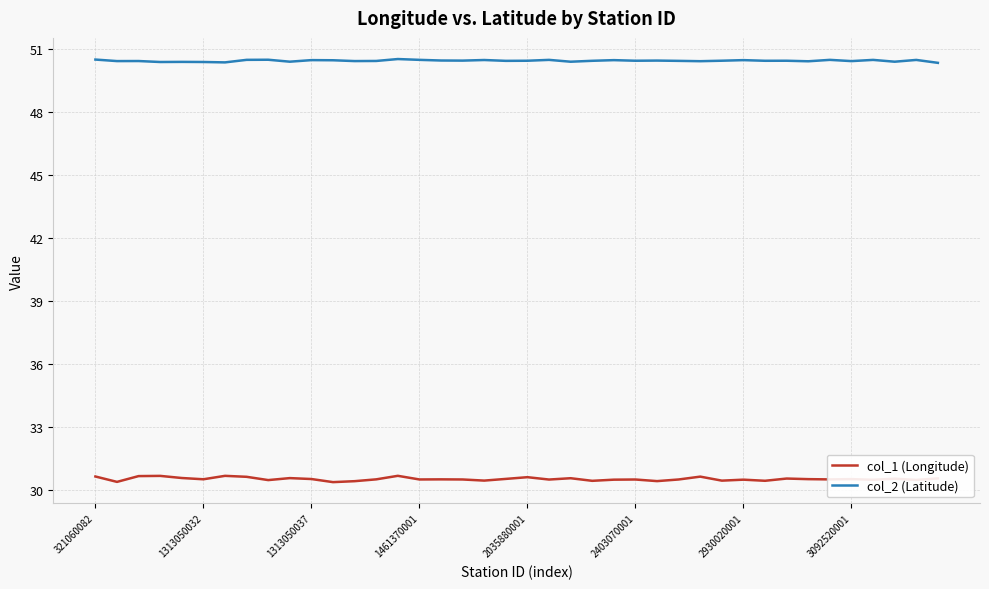

What is the greatest value displayed?

50.5